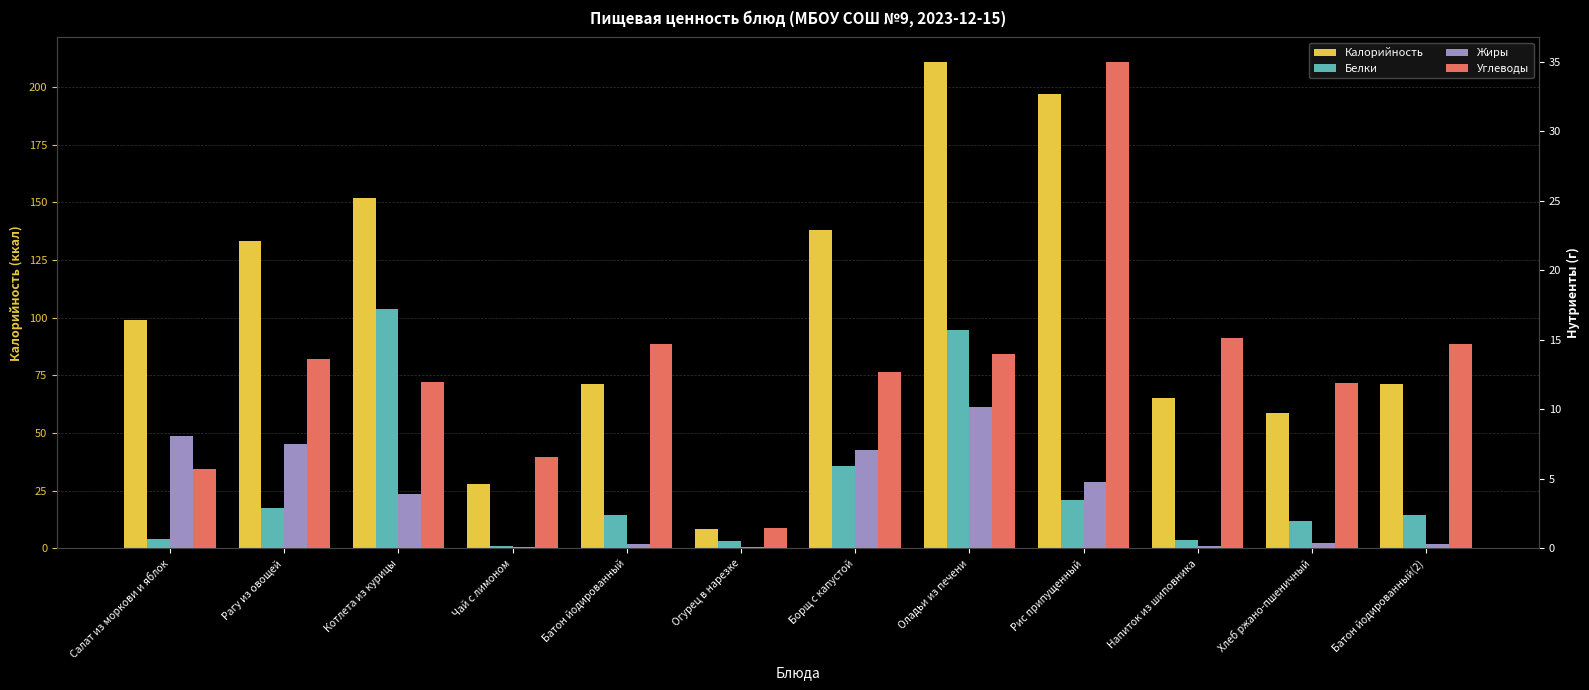

What is the total value across all series at Рагу из овощей?

157.3